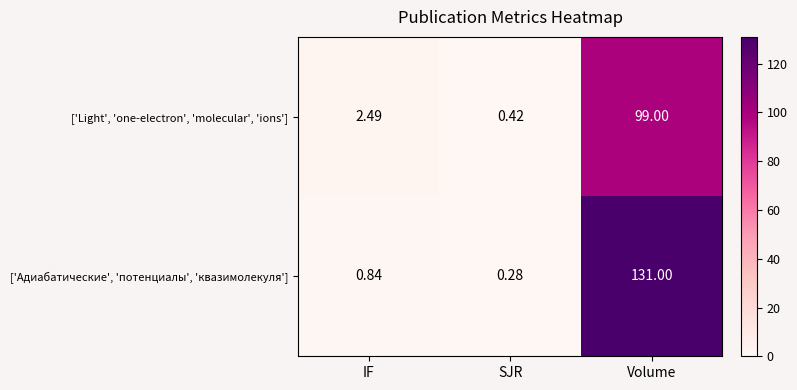

Rank the categories by ['Адиабатические', 'потенциалы', 'квазимолекуля'] value from highest to lowest.

Volume, IF, SJR